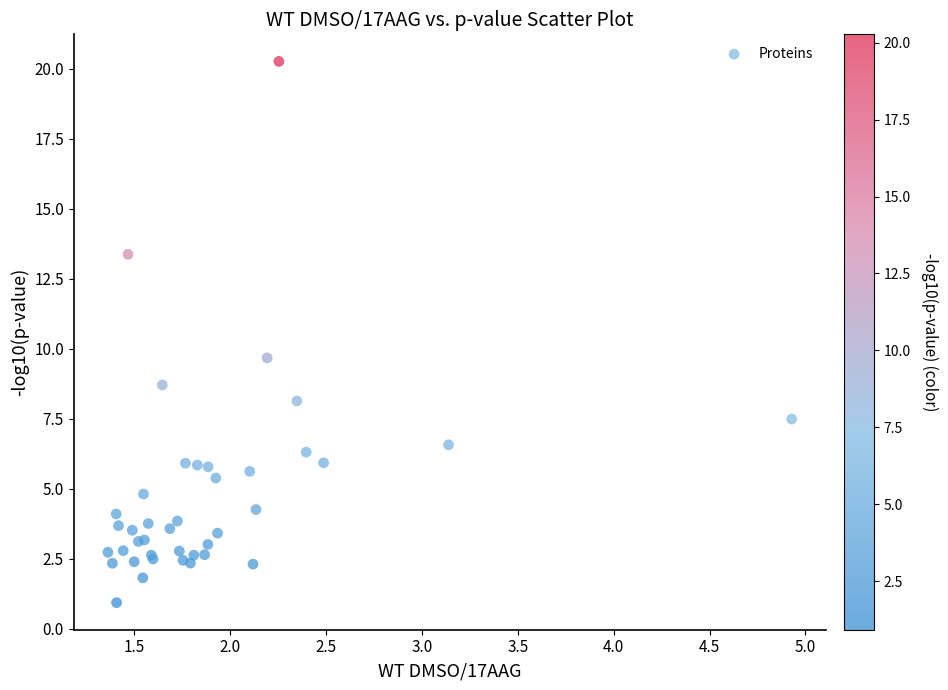

What Y value in the scatter plot is closest to 10?

9.7